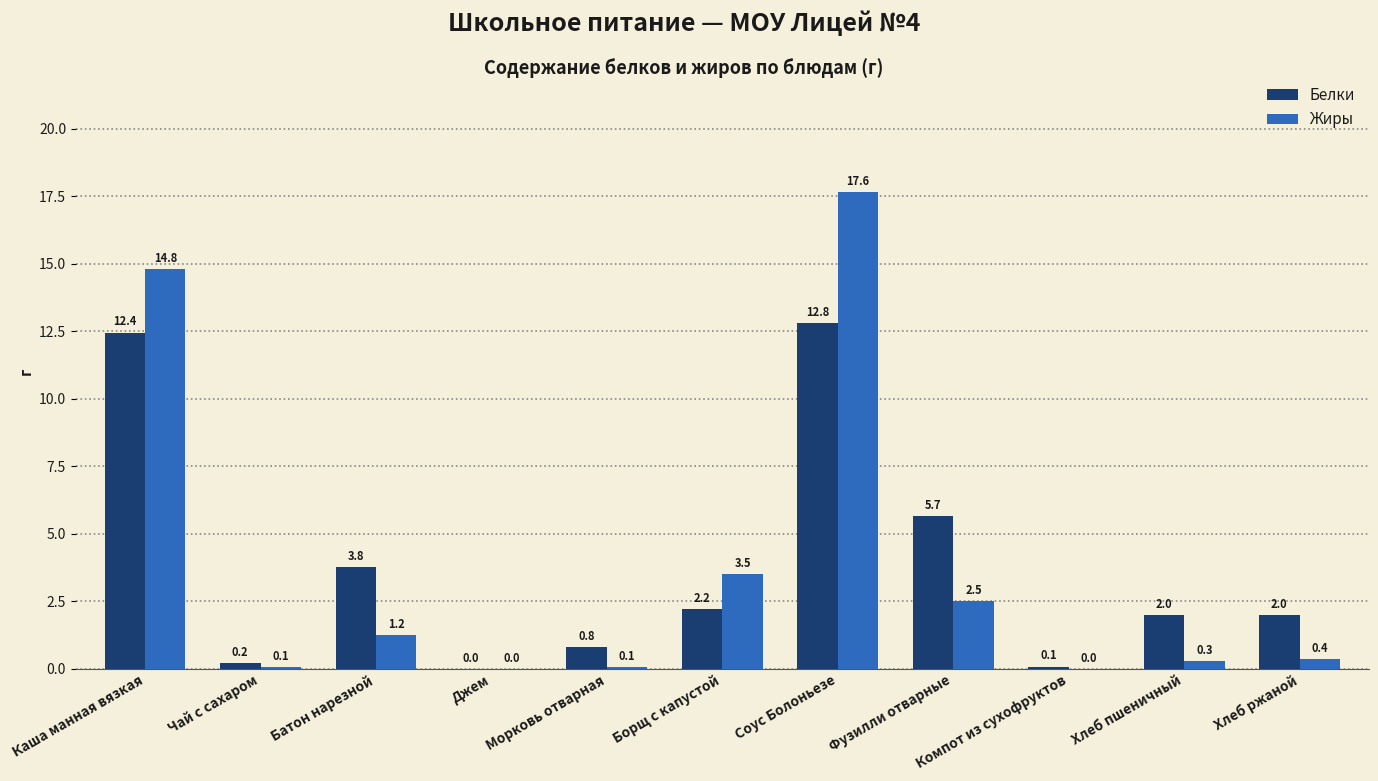

Which category has the highest value in the Белки series?

Соус Болоньезе